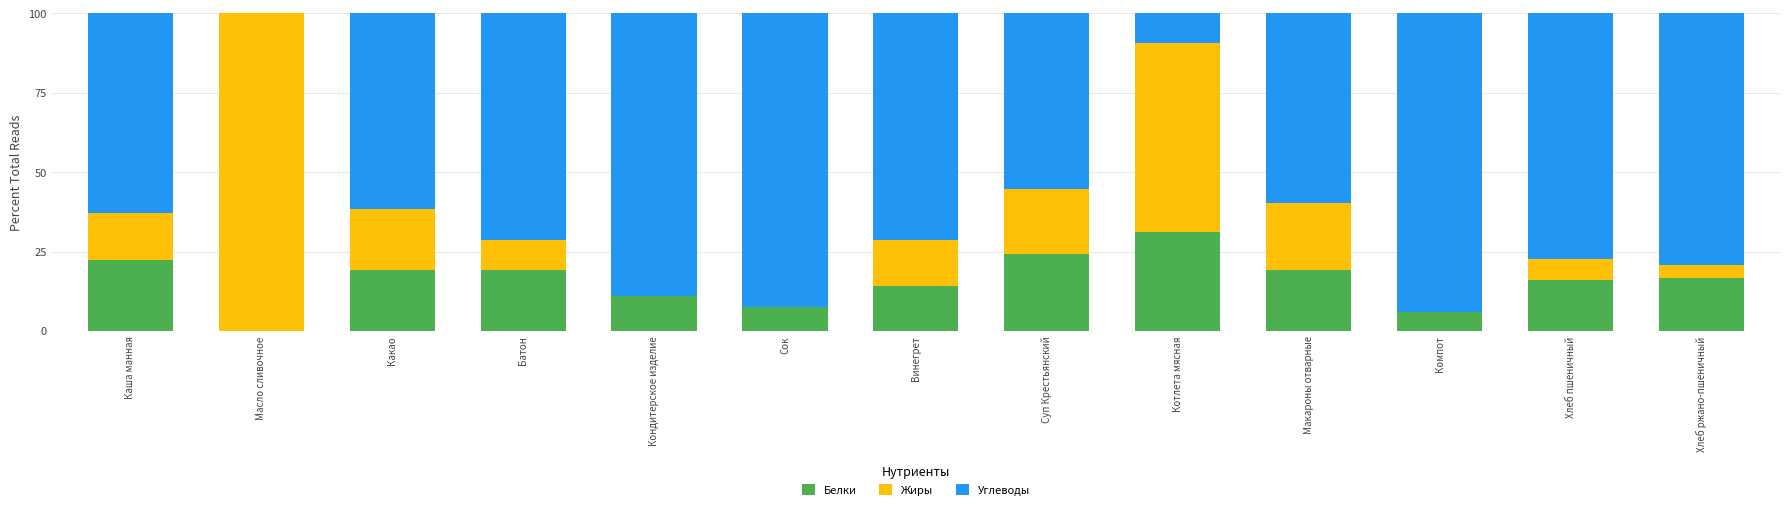

What is the total value across all series at Батон?

100.0